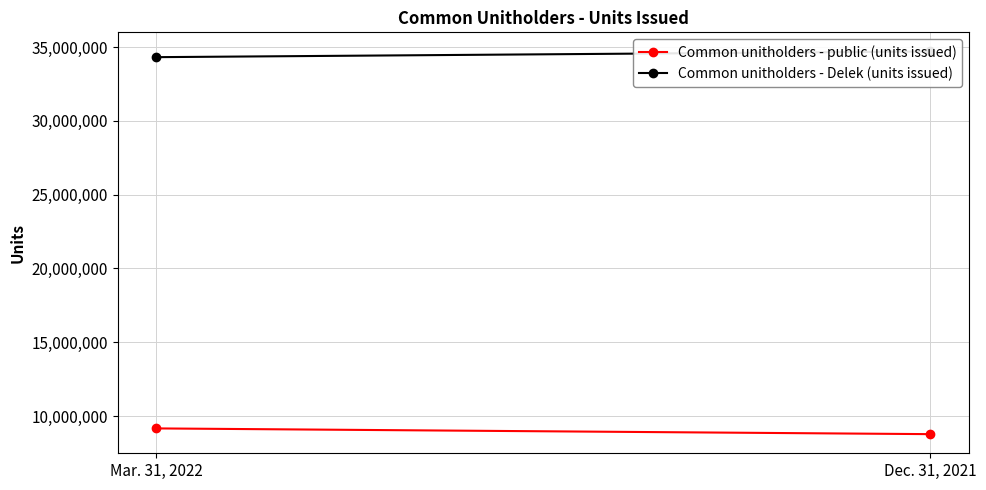

Which series has the largest total across all categories?

Common unitholders - Delek (units issued)